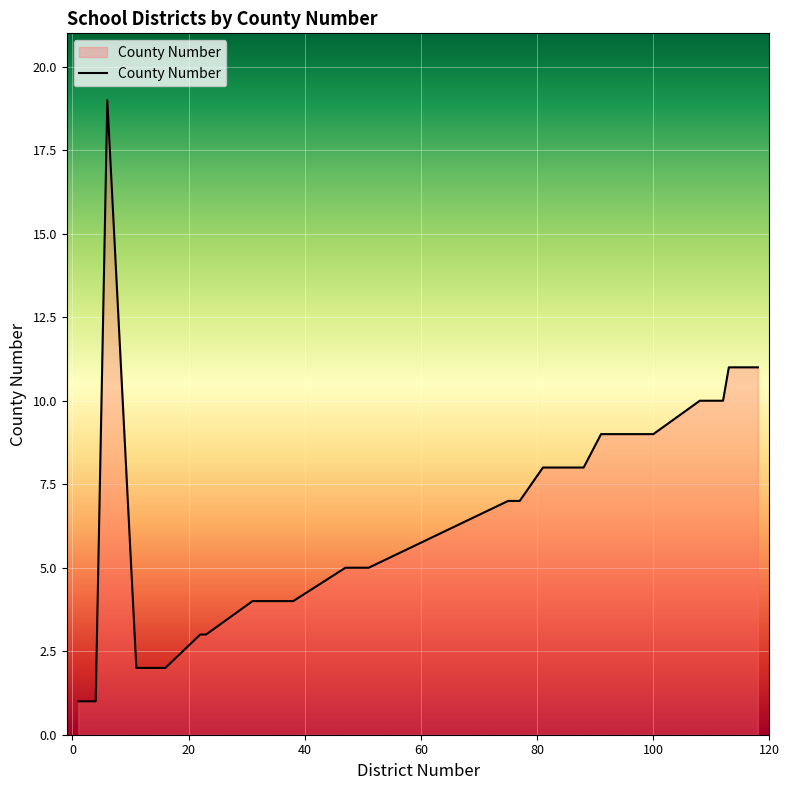

What is the difference between the maximum and minimum values?

18